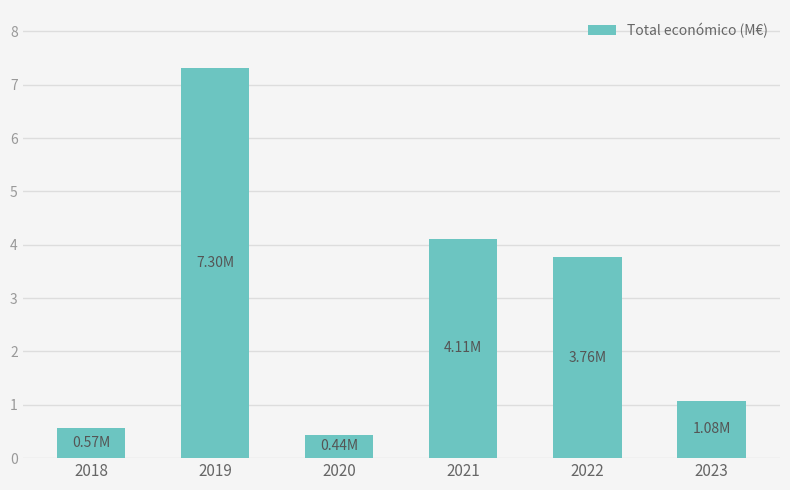

What is the ratio of the value at 2020 to the value at 2022?

0.1